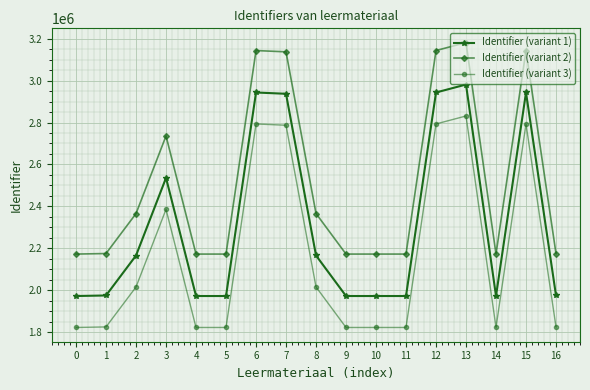

At 4, list the series in order from largest to smallest.

Identifier (variant 2), Identifier (variant 1), Identifier (variant 3)